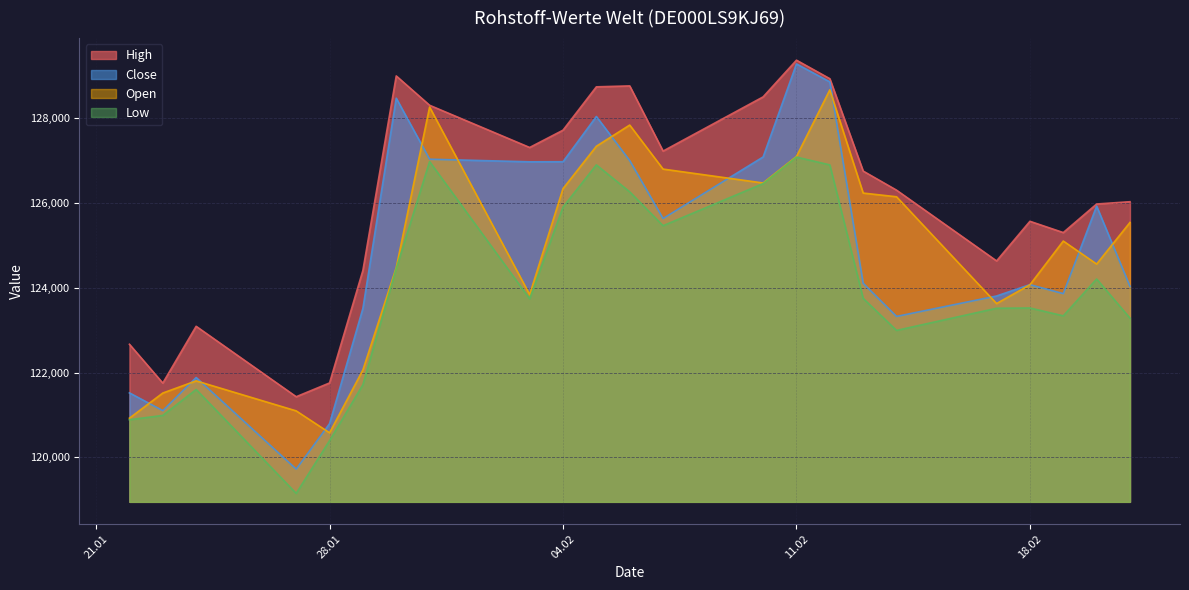

Which category has the highest value across all series?

11.02